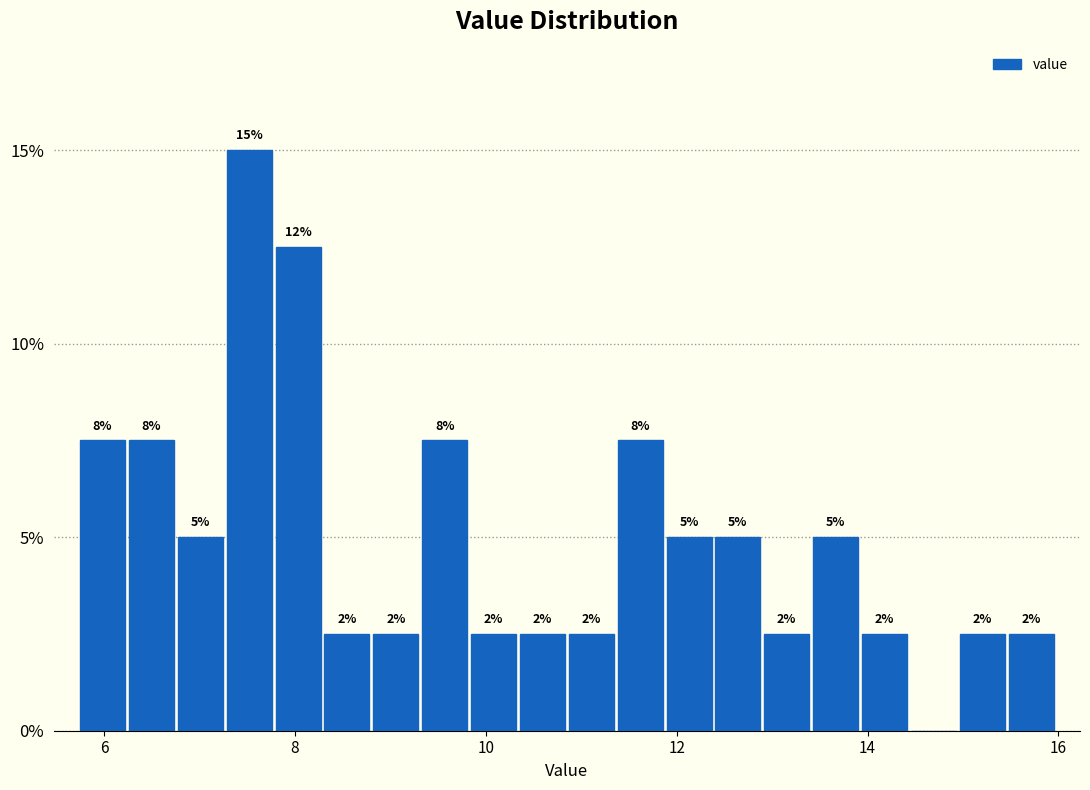

Around what value on the x-axis is the tallest bar? Give the approximate position of its centre, as read against the axis.

7.6